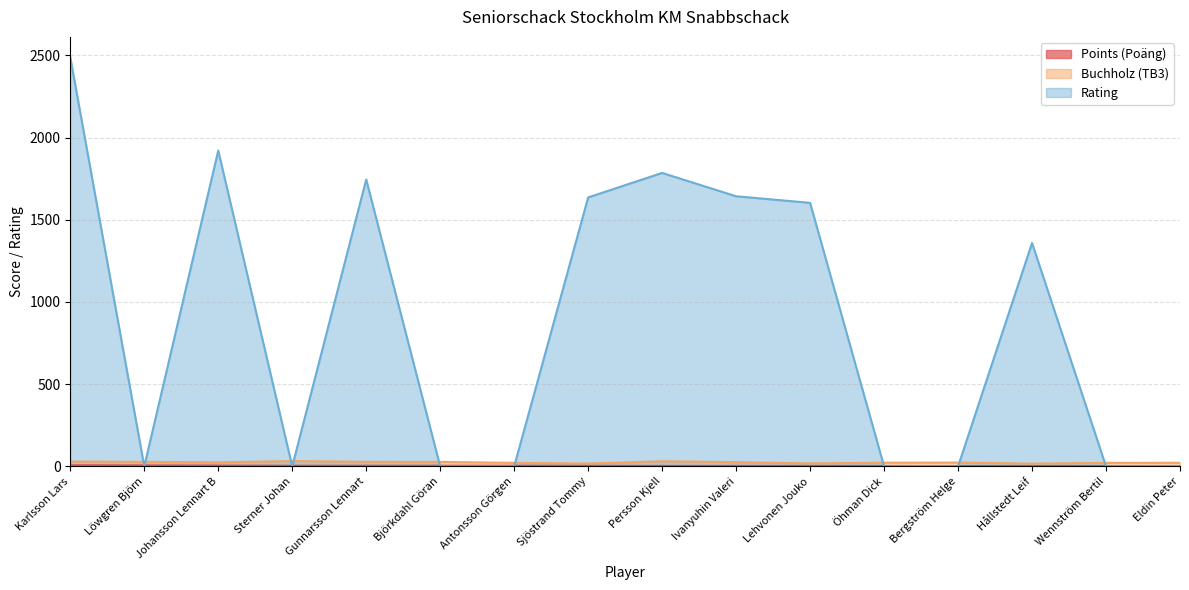

Where is the first local minimum for Buchholz (TB3)?

Johansson Lennart B